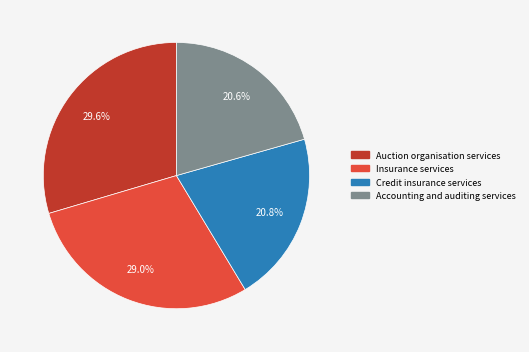

To the nearest percent, what portion does Credit insurance services represent?

21%